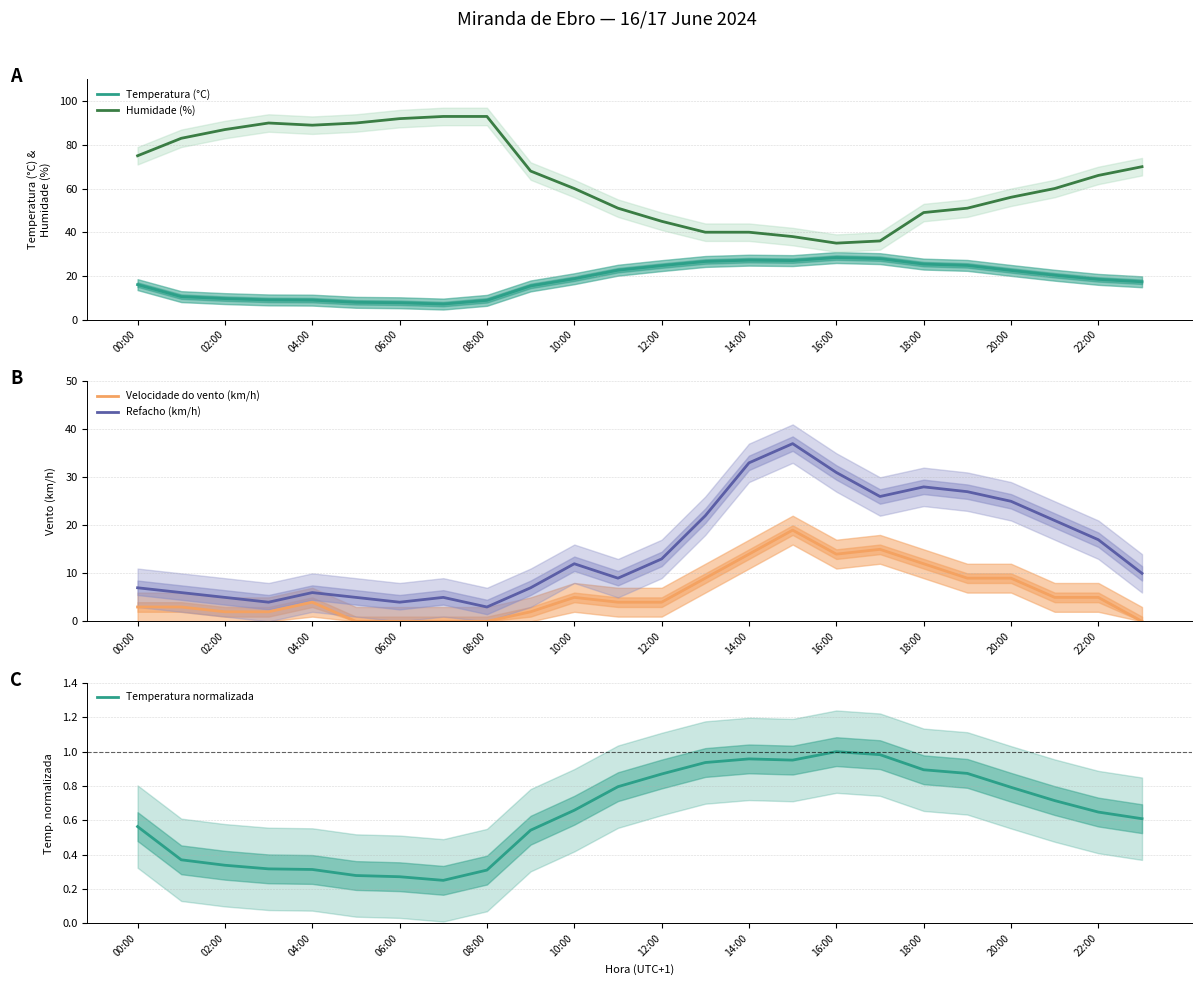

True or false: Humidade (%) and Temperatura (°C) cross at least once.

False